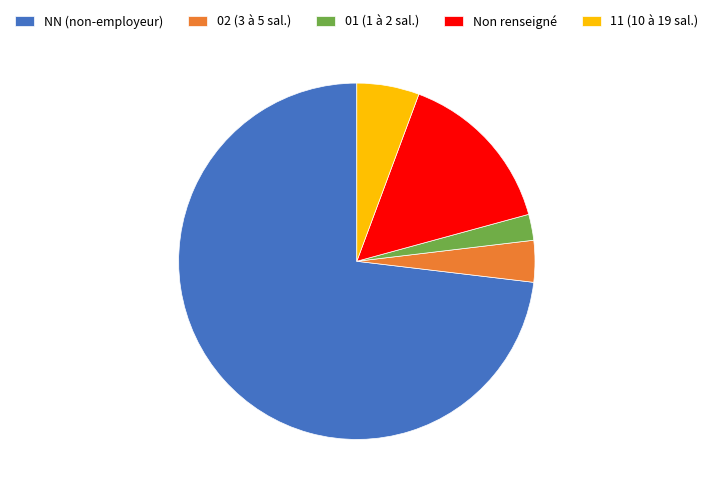

Is the sum of 01 (1 à 2 sal.) and NN (non-employeur) greater than half?

Yes